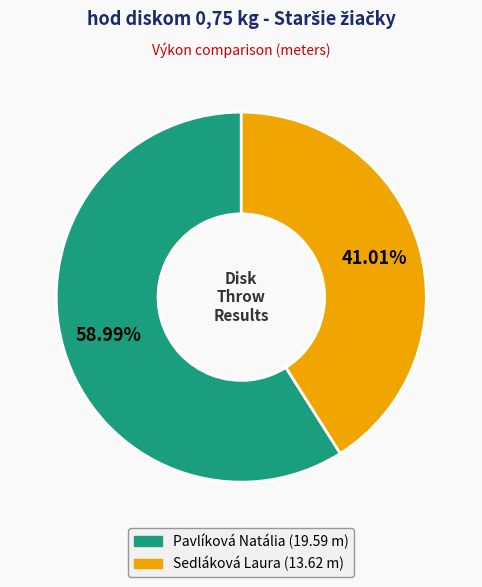

Do Pavlíková Natália and Sedláková Laura together represent more than half of the pie?

Yes